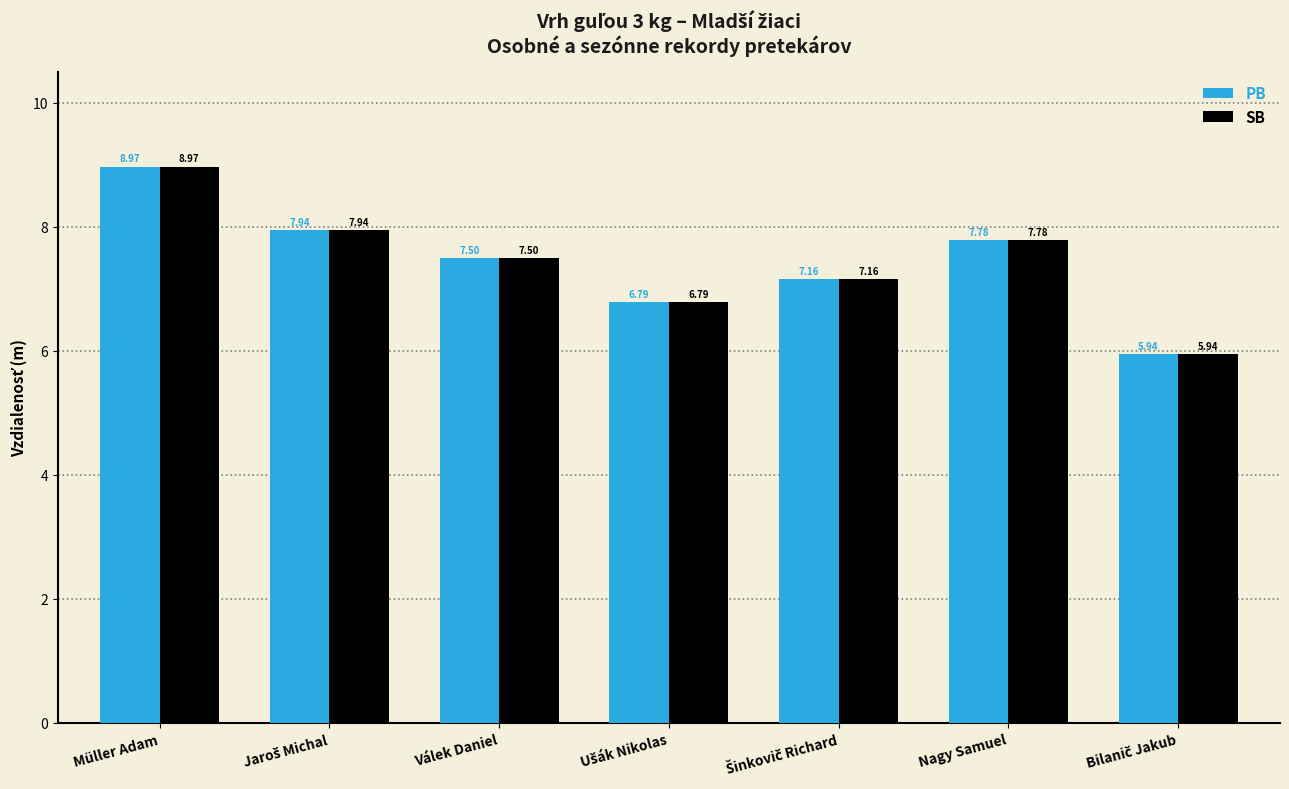

At which category does the chart reach its peak across all series?

Müller Adam